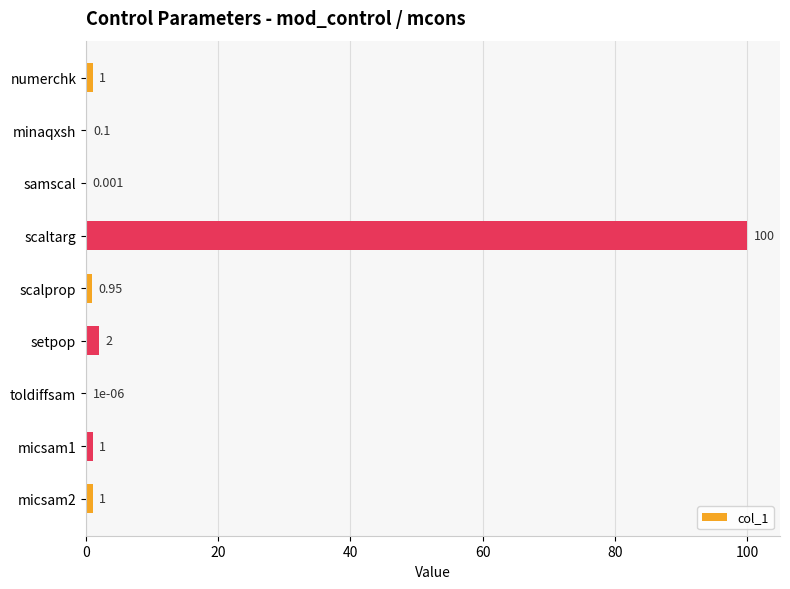

Where is the data nearest to the value 50?

setpop